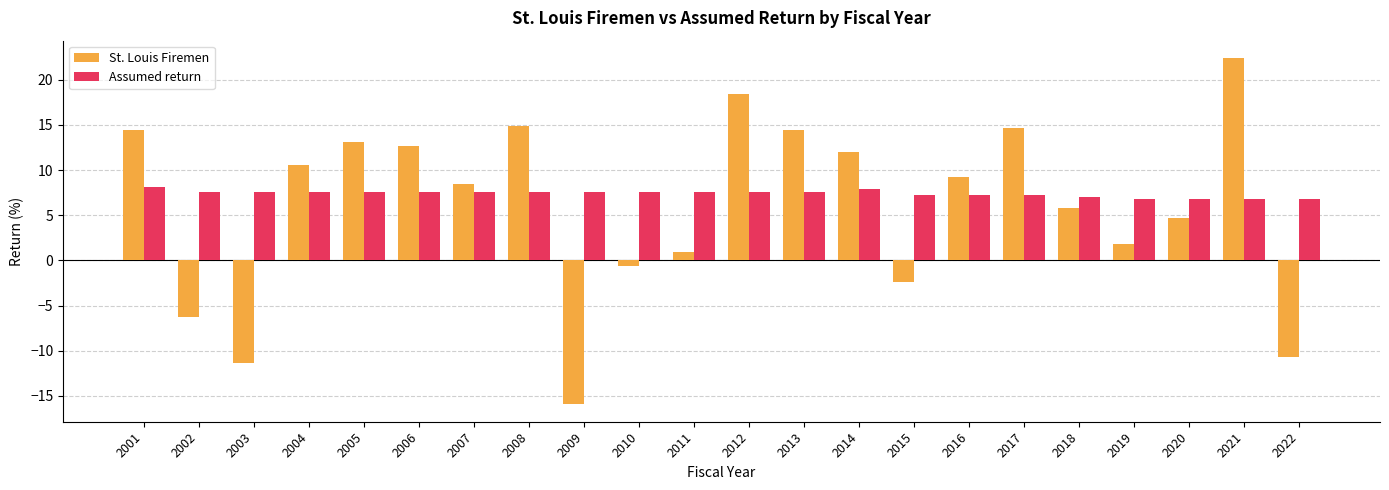

List the series in order of their peak value, highest first.

St. Louis Firemen, Assumed return